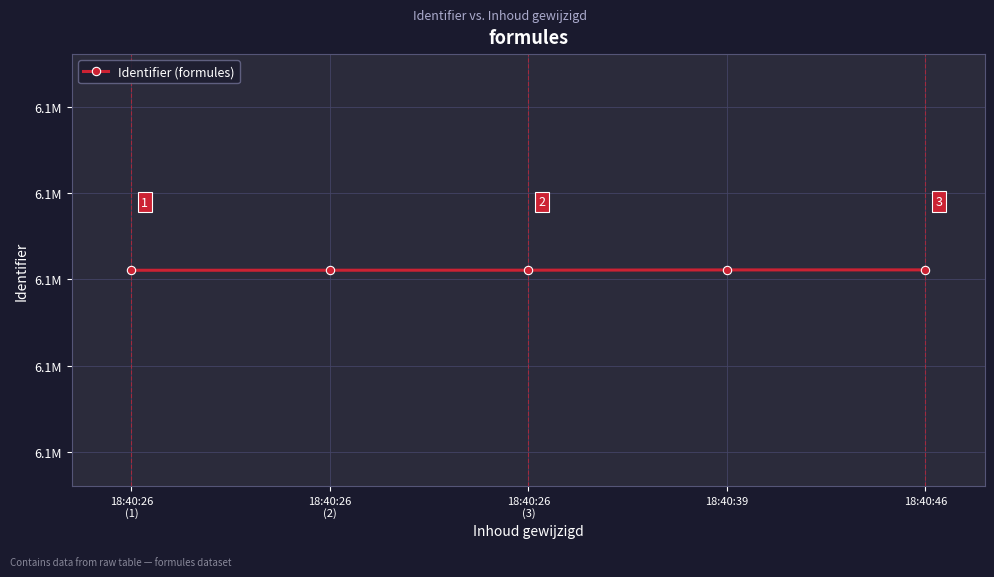

Rank the categories by value from lowest to highest.

18:40:26
(1), 18:40:26
(2), 18:40:26
(3), 18:40:39, 18:40:46